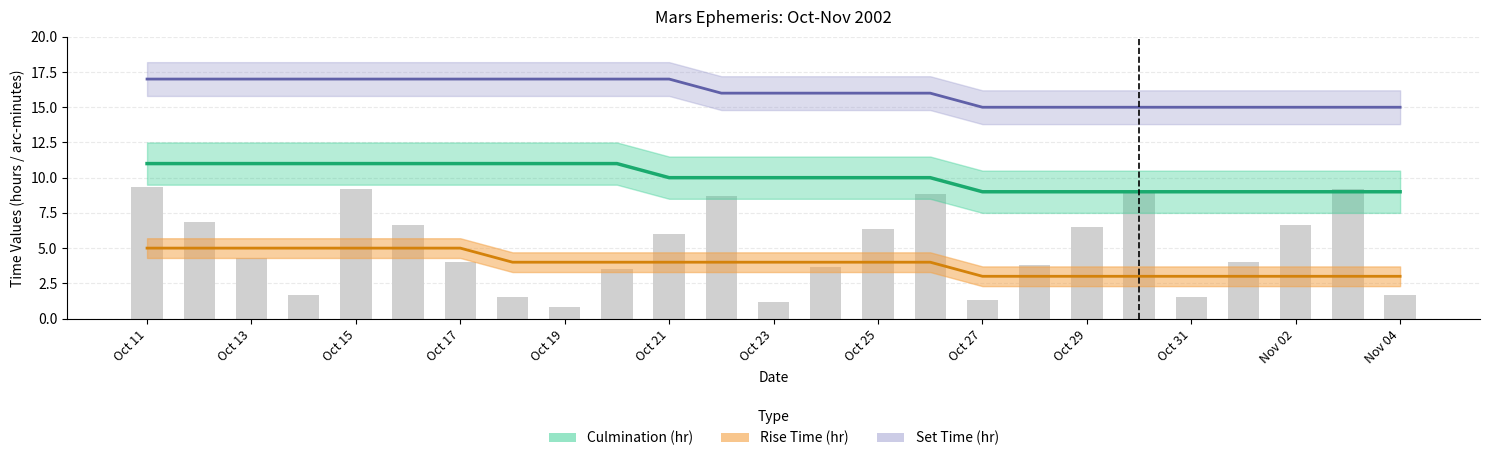

What is the value of the Culm_hr bar at the 16th from the left?

10.0